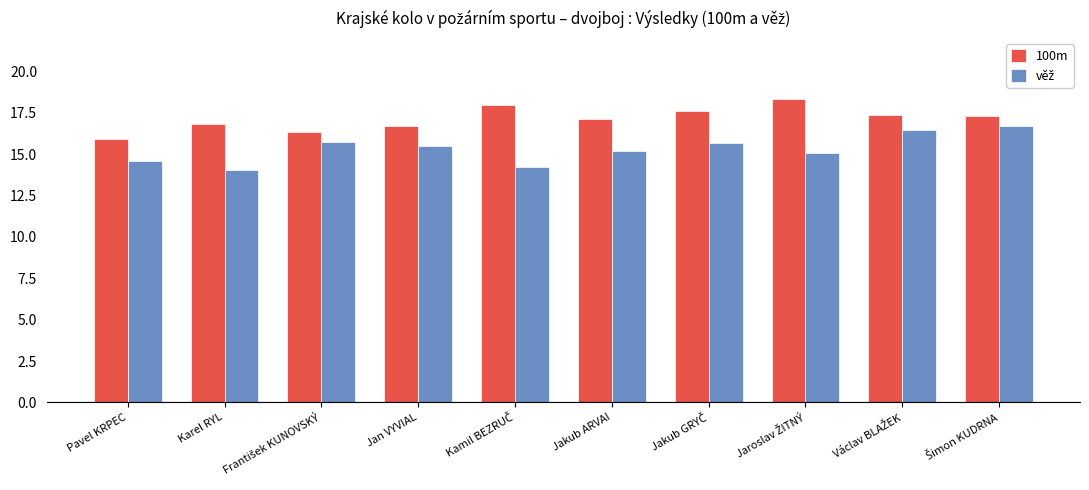

What is the lowest value of the 100m series?

15.9